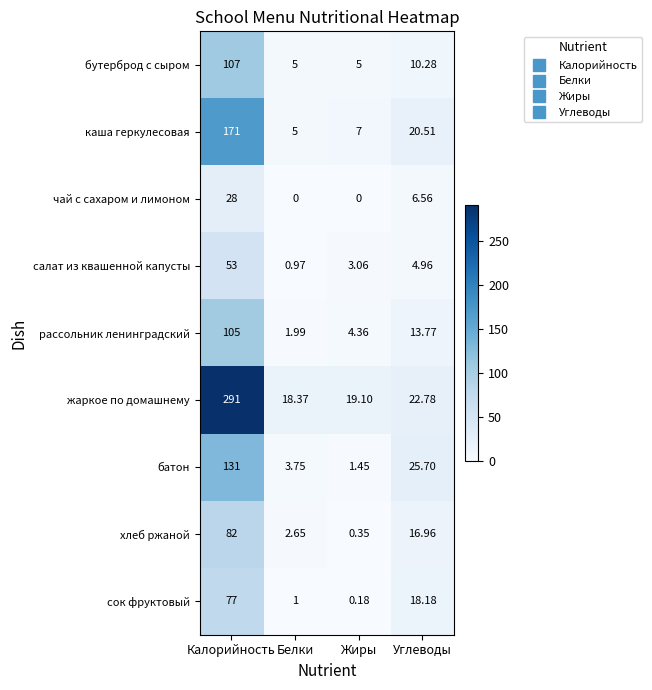

Which series has the widest spread of values?

жаркое по домашнему